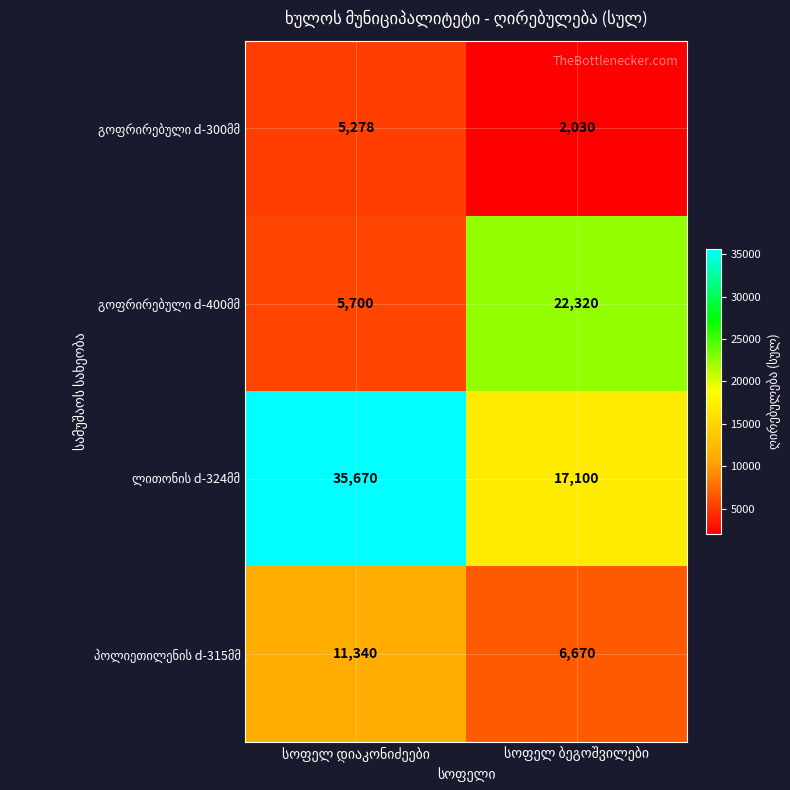

What is the minimum value shown in the chart?

2030